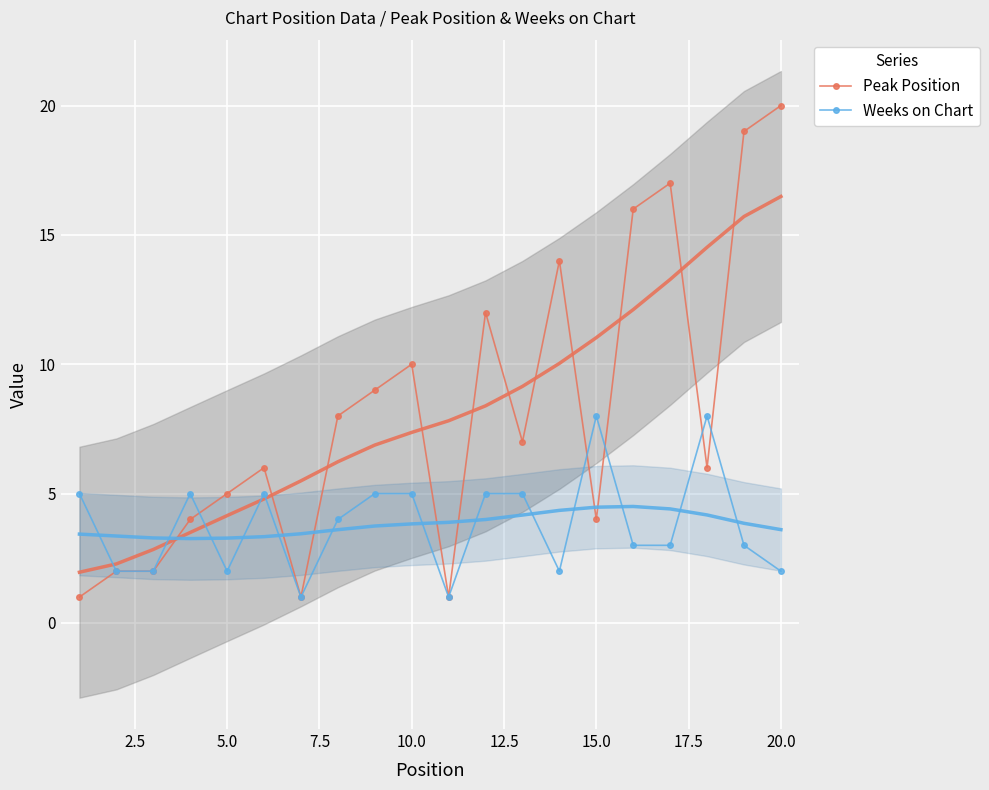

True or false: Weeks on Chart has more than 1 points higher than both neighbors.

True